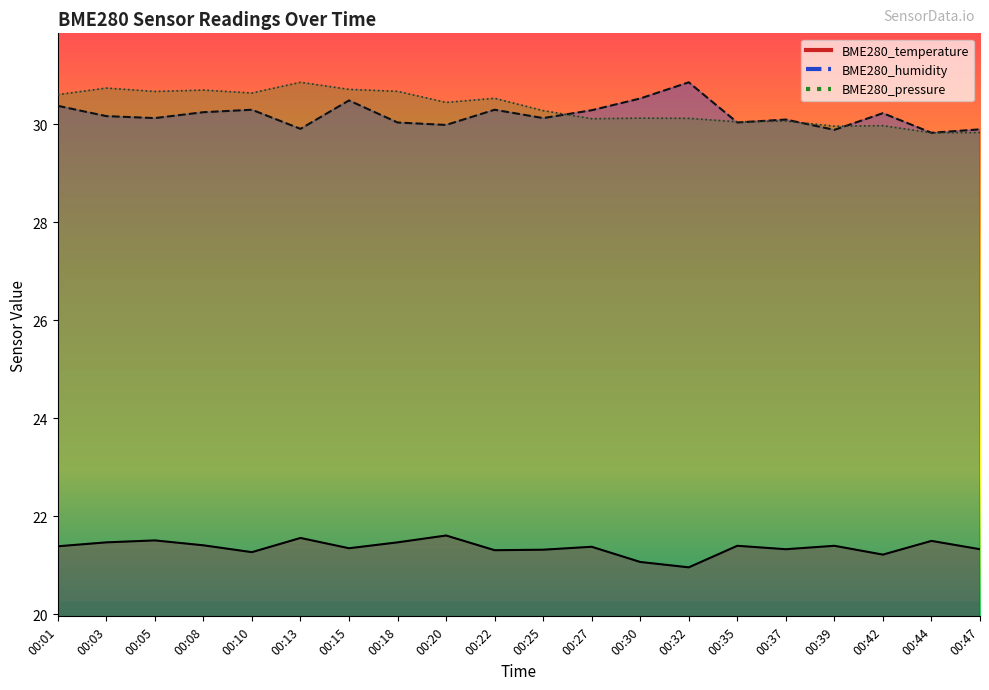

What value does the BME280_temperature series have at 00:13?

21.6